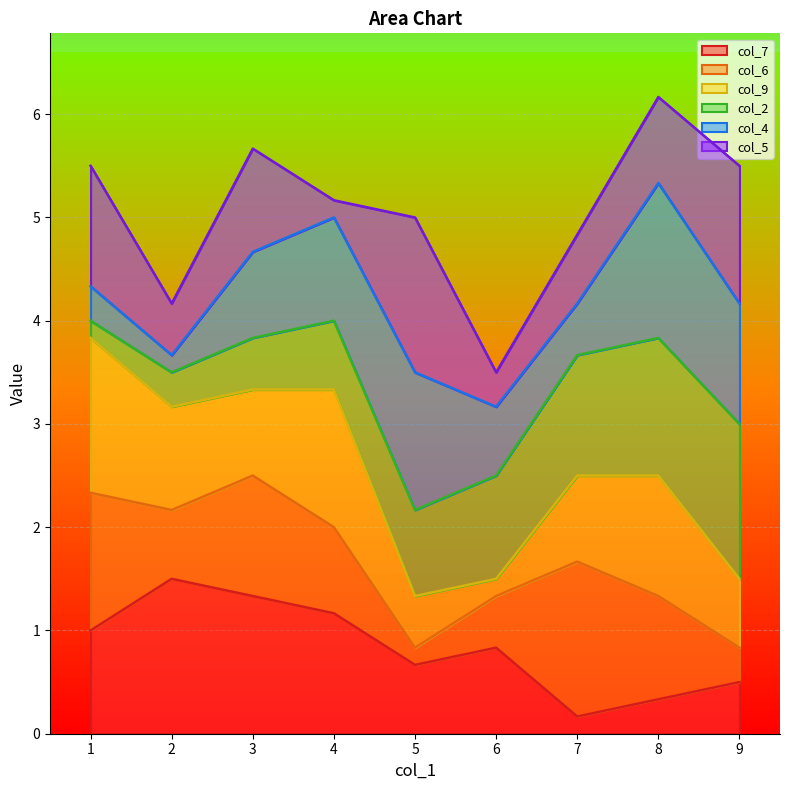

How many lines are shown in the chart?

6